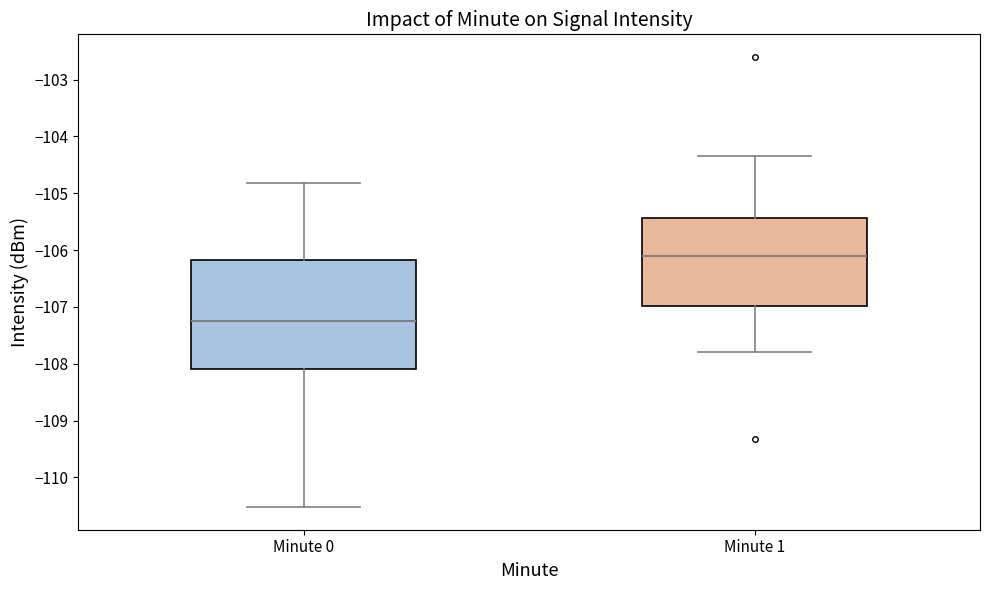

Where does the median line of the box for Minute 1 sit on the y-axis? The values are not printed on the chart, so give them approximately, as read against the axis.

-106.1